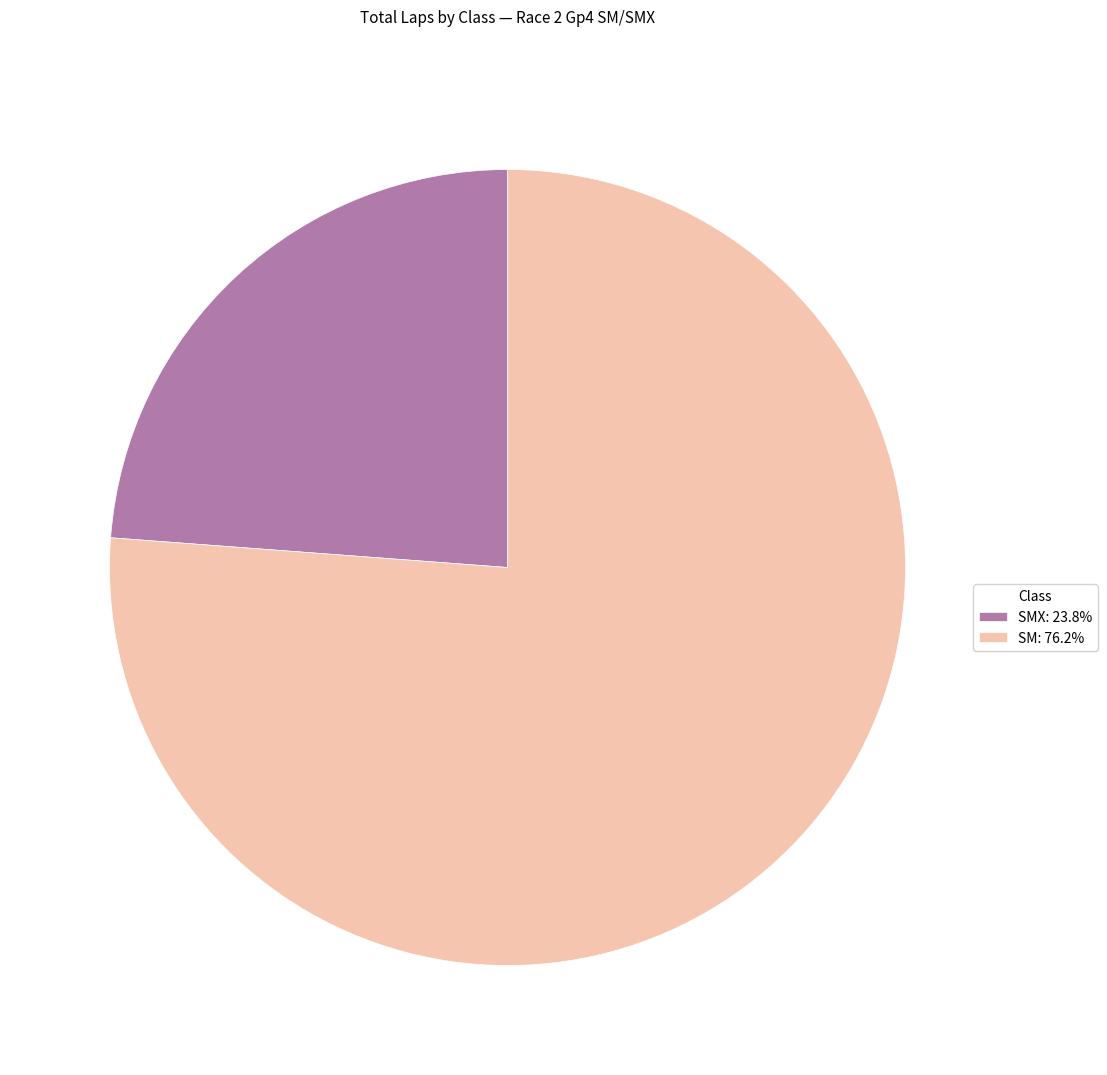

What is the ratio of the value at SM: 76.2% to the value at SMX: 23.8%?

3.2